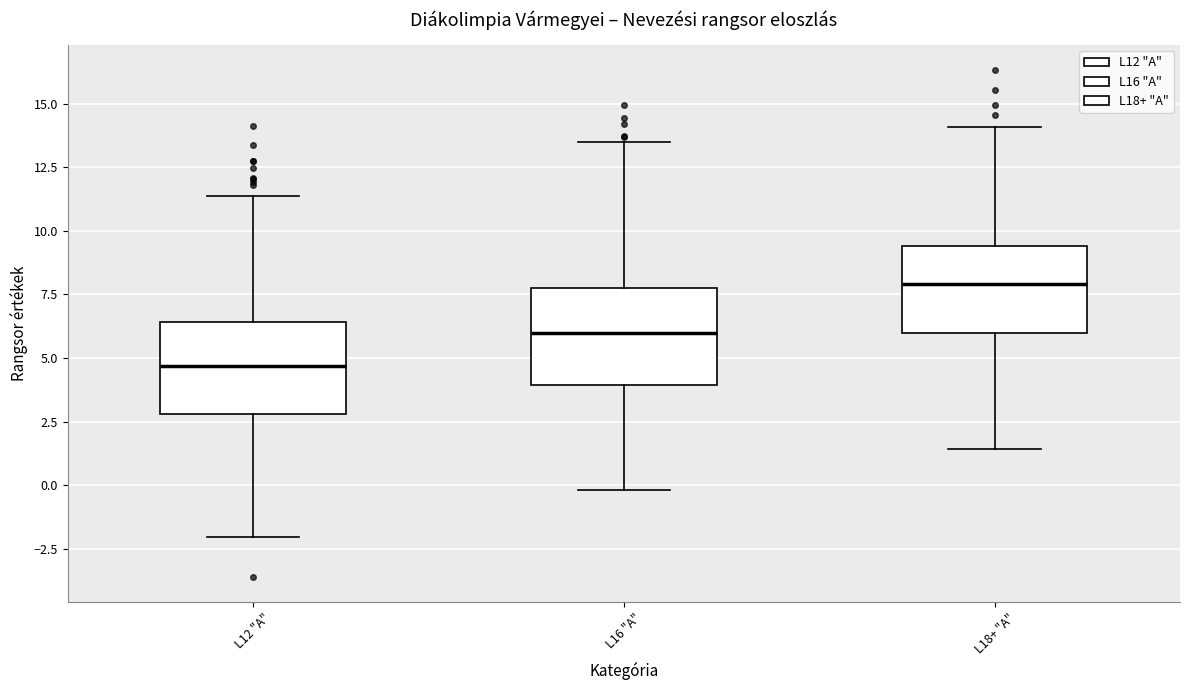

Reading left to right, read every box against the y-axis: the position of its median line, the range the box covers, and the ends of its whiskers. The values are not printed on the chart, so give them approximately, as read against the axis.

L12 "A": median 4.5, box 3.0 to 6.5, whiskers -2.0 to 11.5
L16 "A": median 6.0, box 4.0 to 8.0, whiskers 0.0 to 13.5
L18+ "A": median 8.0, box 6.0 to 9.5, whiskers 1.5 to 14.0